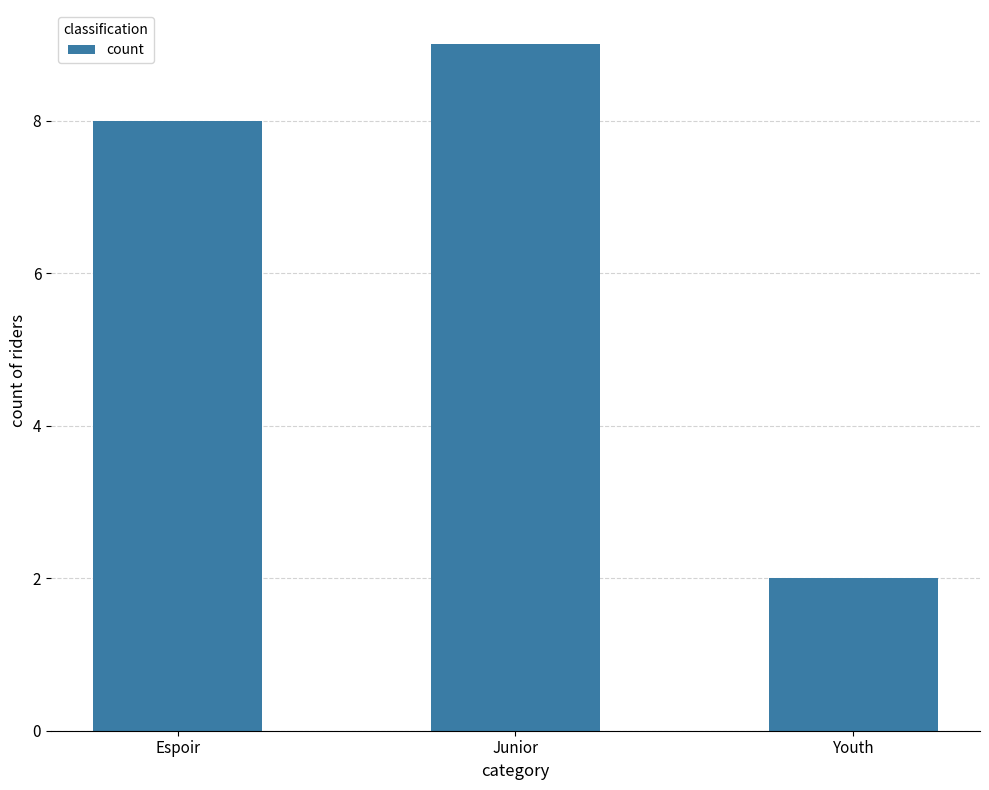

Reading left to right, transcribe all the data shown in this chart.

8	9	2